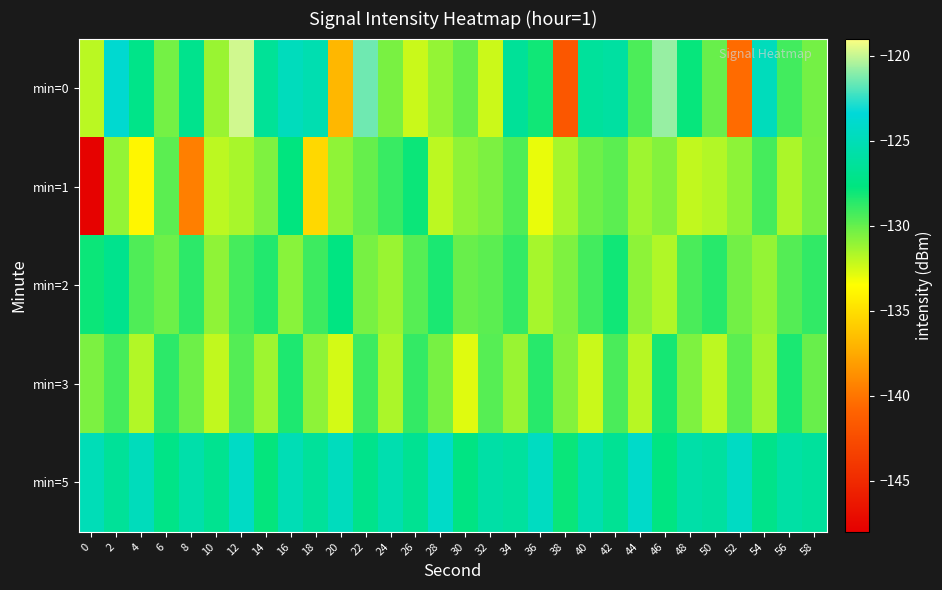

What is the difference between the highest and lowest values at 42?

3.8